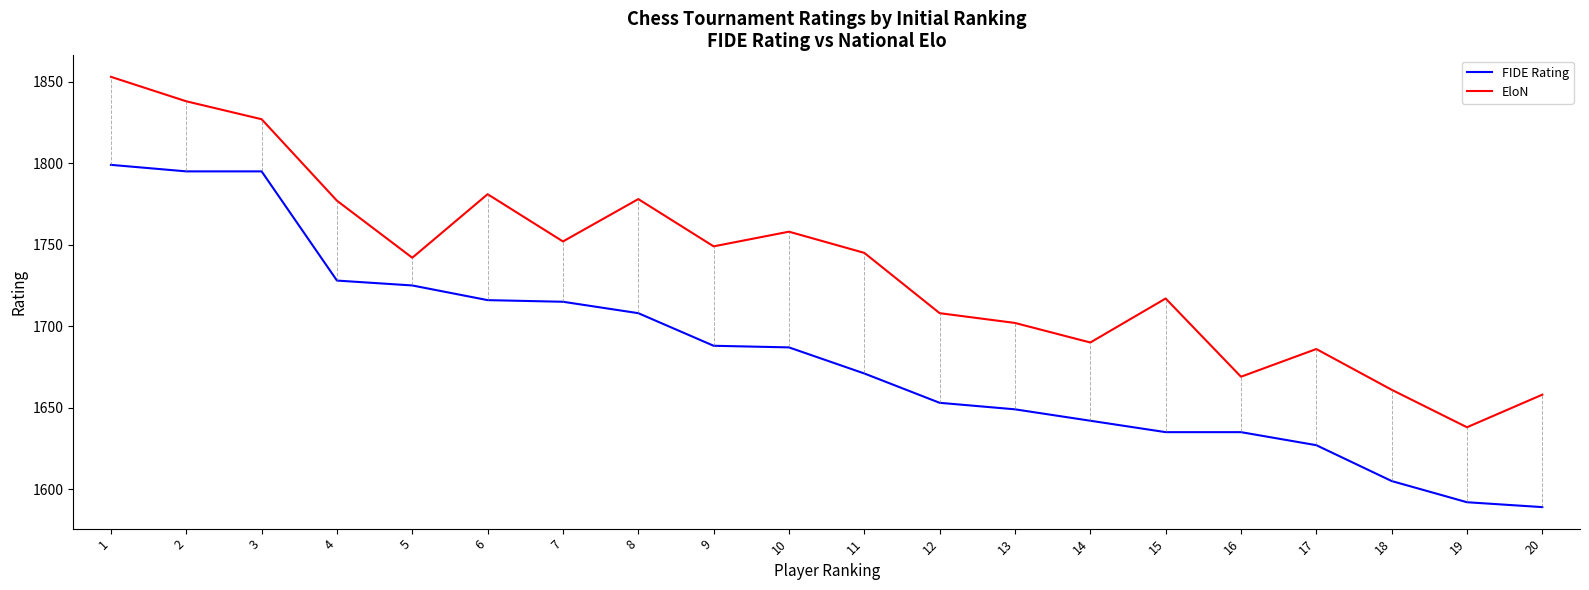

In EloN, how many points are lower than both neighbors (excluding endpoints)?

6